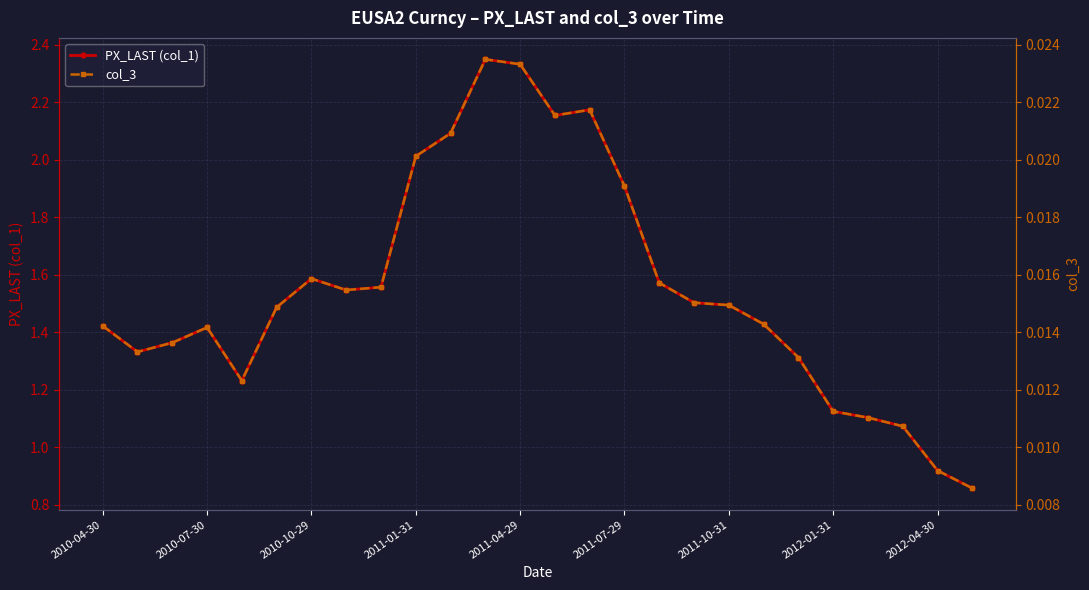

The PX_LAST (col_1) series shows 0.9 at 2010-04-30. True or false?

False